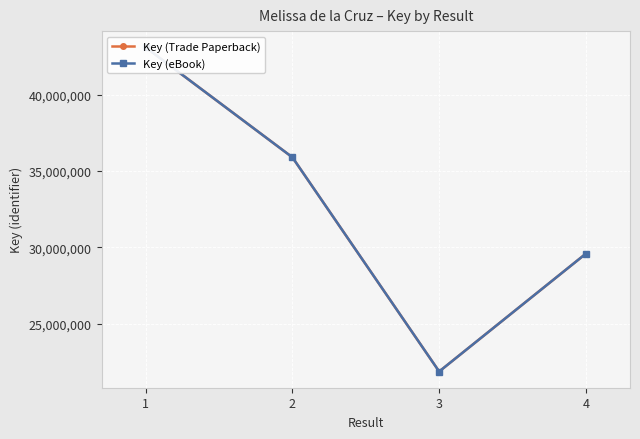

What is the sum of the Key (eBook) values at 3 and 4?

51452773